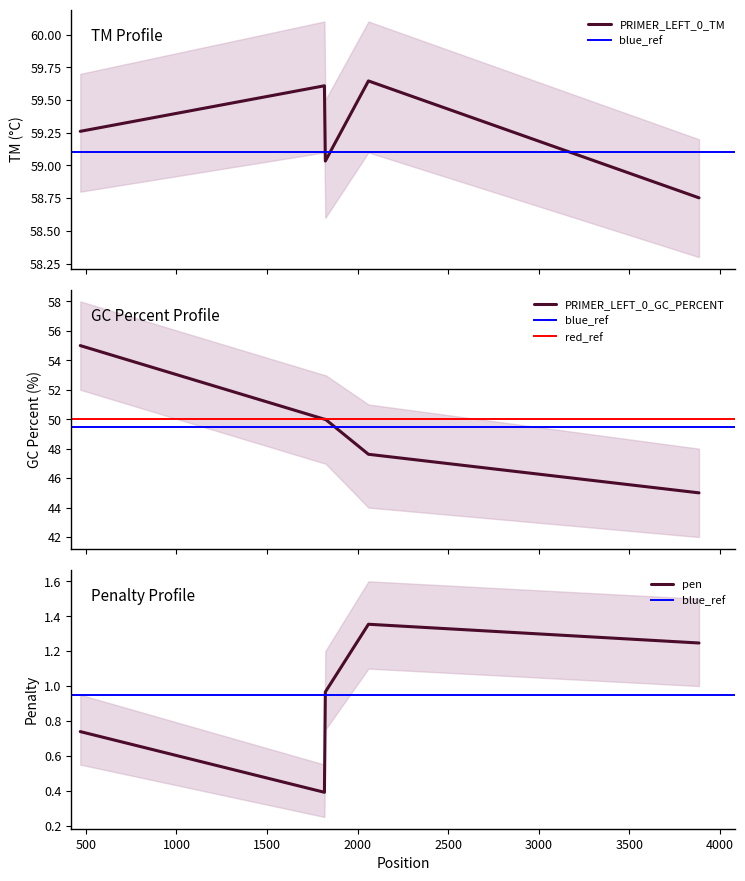

True or false: PRIMER_LEFT_0_GC_PERCENT and pen cross at least once.

False